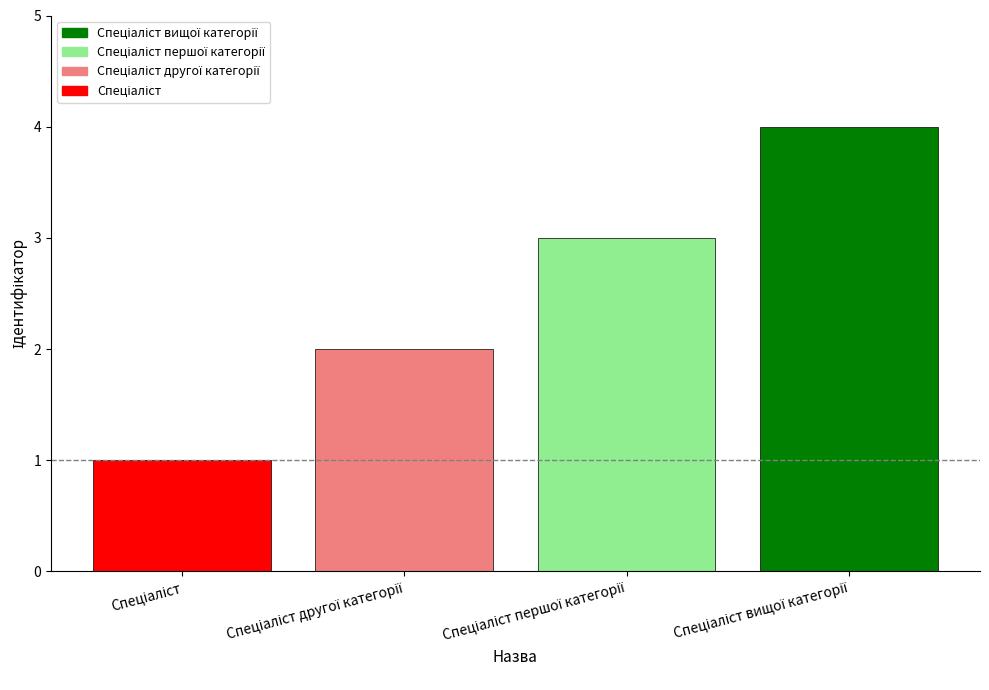

What is the greatest value displayed?

4